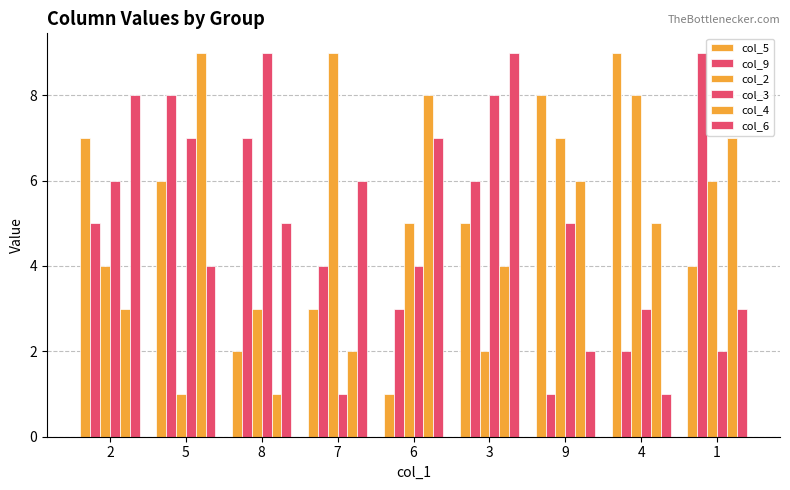

Which series has the largest total across all categories?

col_5